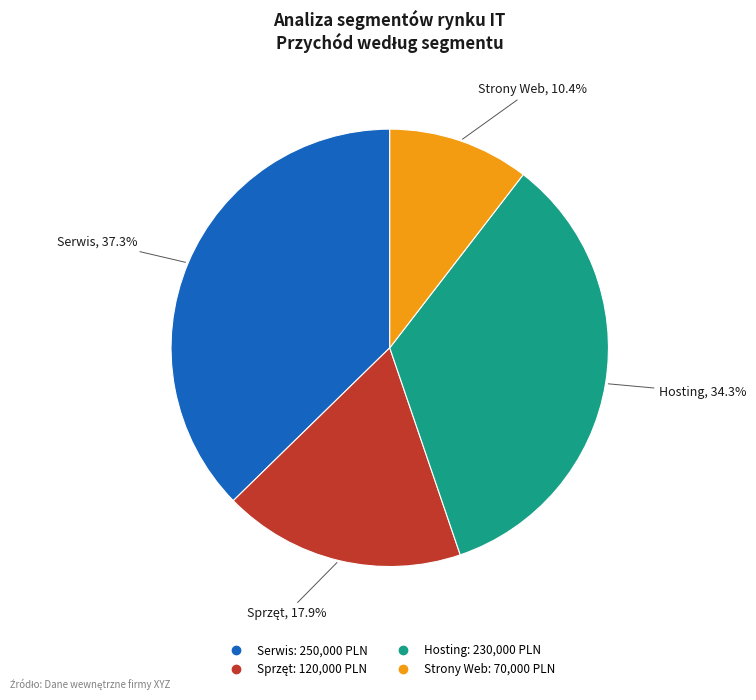

To the nearest percent, what is the combined percentage of Hosting and Strony Web?

45%